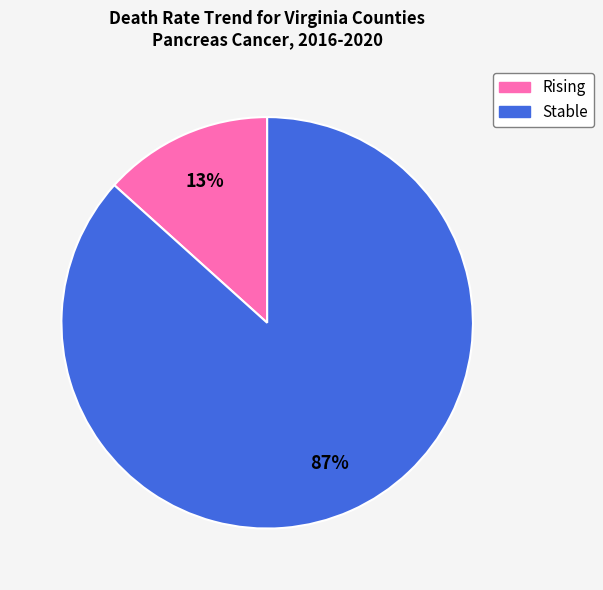

To the nearest percent, what is the average slice percentage?

50%